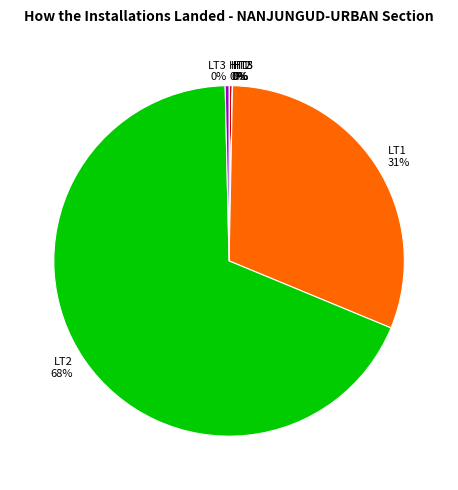

Is there a majority slice in this chart?

Yes